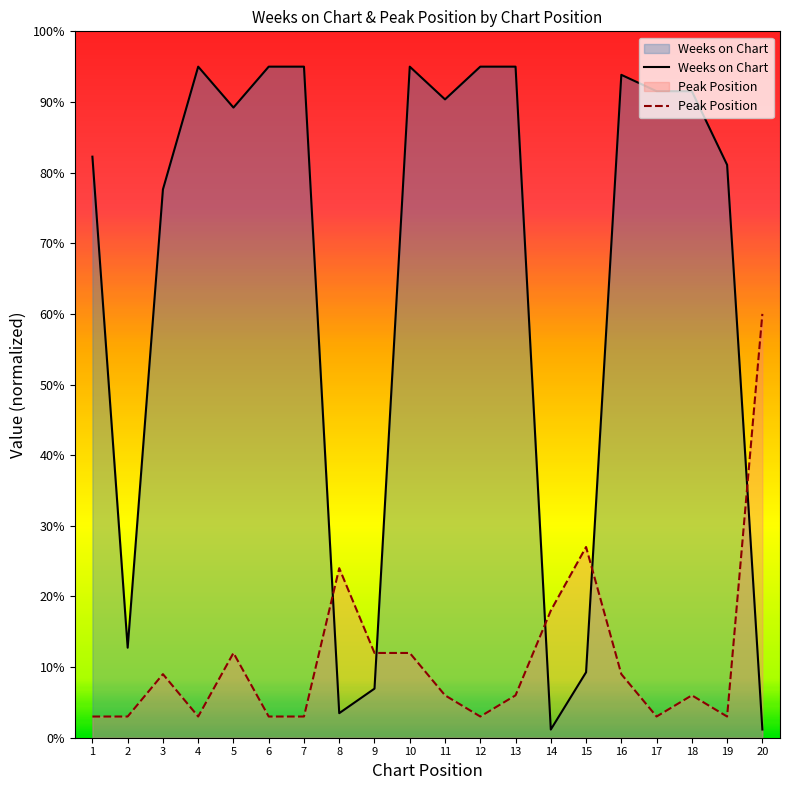

Rank the categories by Peak Position value from highest to lowest.

20, 15, 8, 14, 5, 9, 10, 3, 16, 11, 13, 18, 1, 2, 4, 6, 7, 12, 17, 19